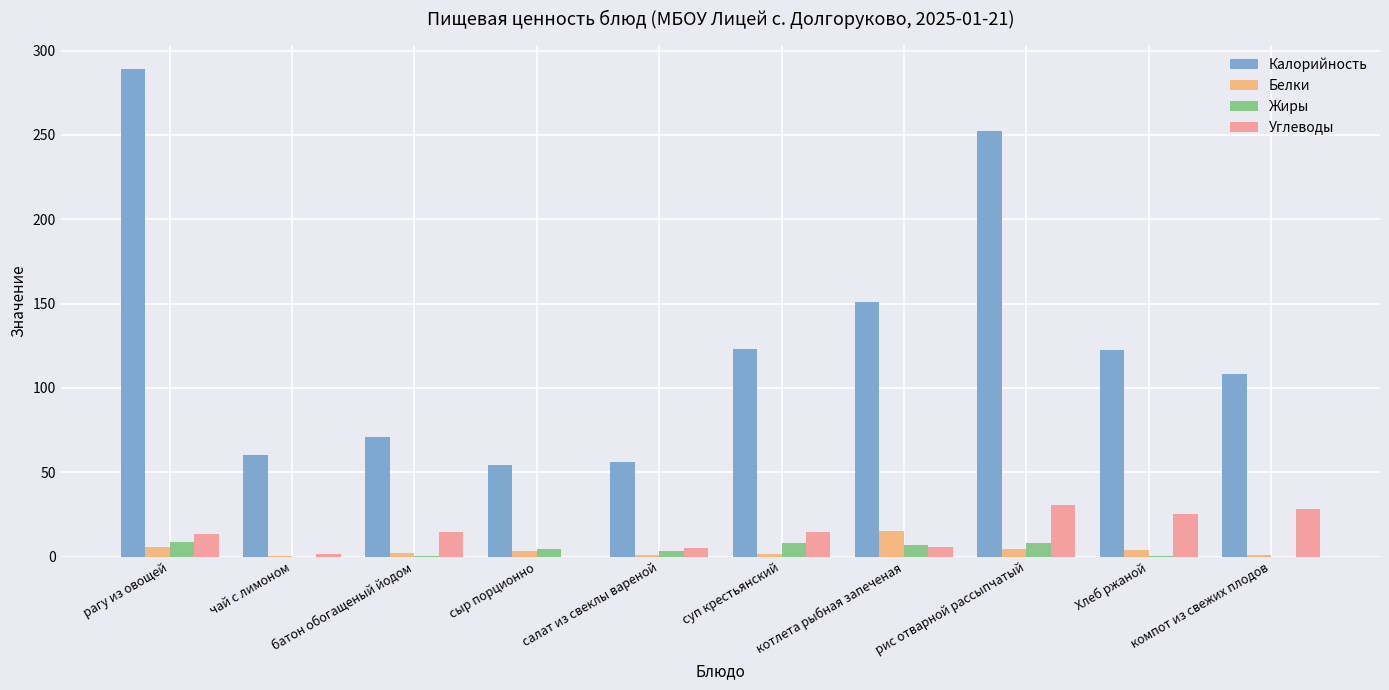

Count the number of data series in this chart.

4